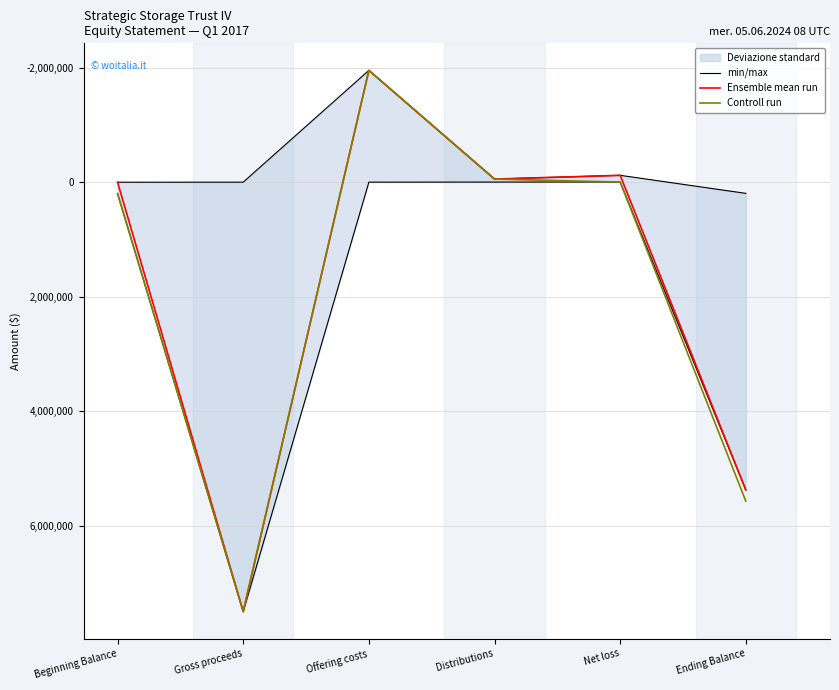

At which category is the sum across all series the highest?

Gross proceeds